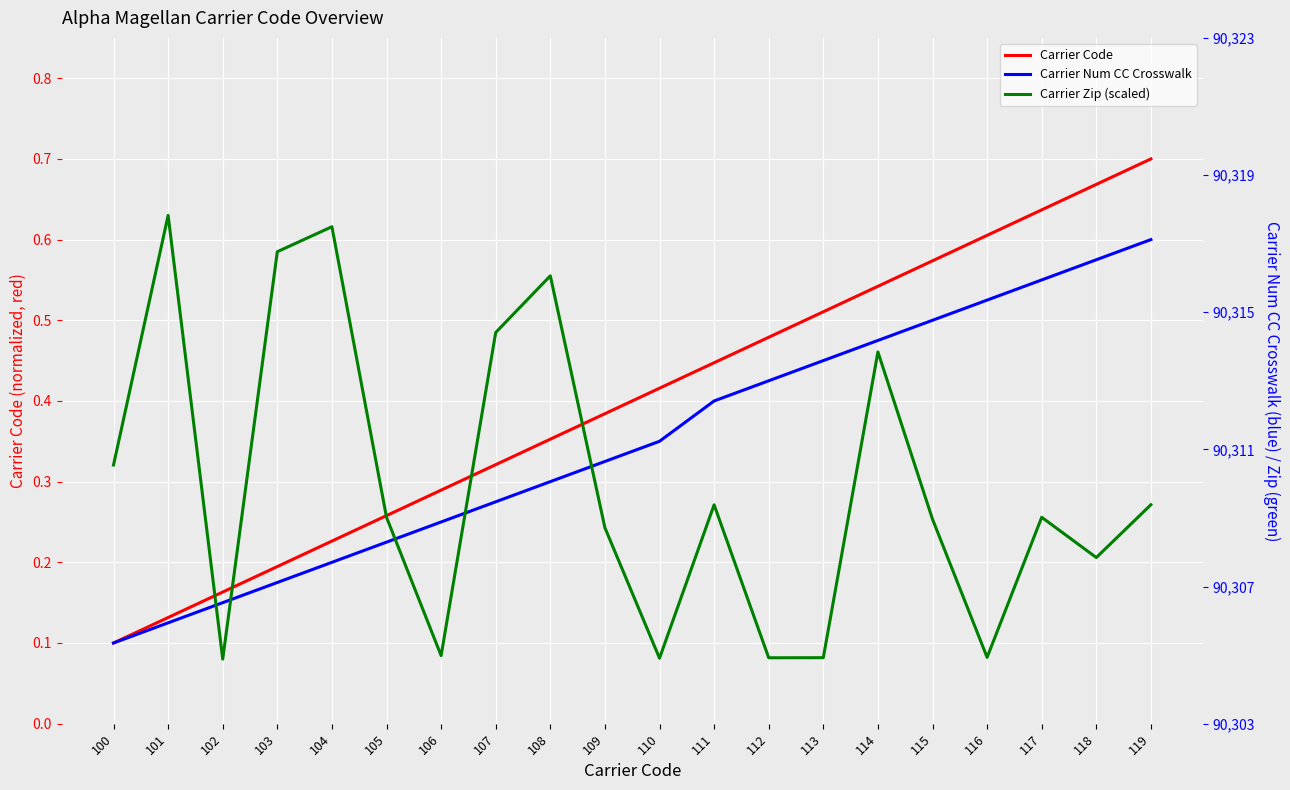

True or false: Carrier Code has more than 2 points higher than both neighbors.

False